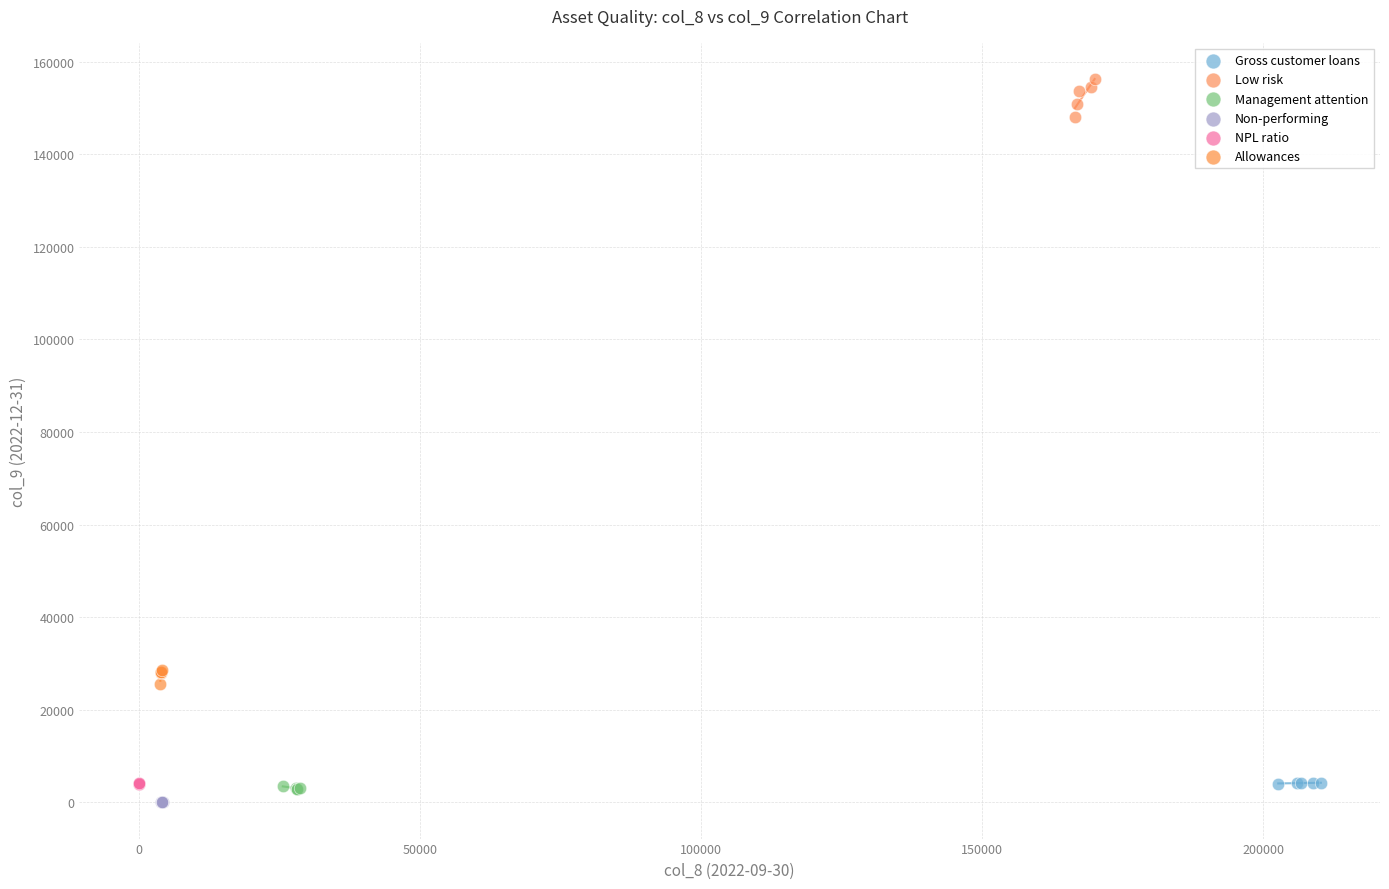

What are all the series names shown in the legend?

Gross customer loans, Low risk, Management attention, Non-performing, NPL ratio, Allowances